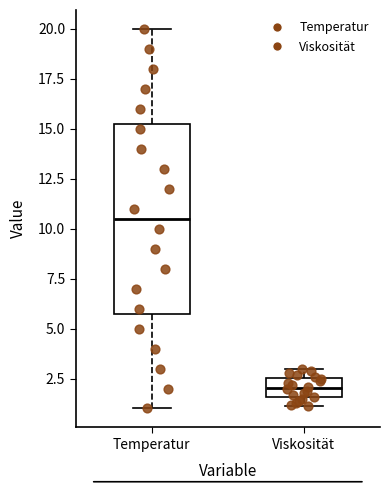

Reading left to right, transcribe this box plot: for each box, give where its median line is, the range the box spans, and where its two whiskers end, as read against the y-axis. The values are not printed on the chart, so give them approximately, as read against the axis.

Temperatur: median 10.5, box 6.0 to 15.5, whiskers 1.0 to 20.0
Viskosität: median 2.0, box 1.5 to 2.5, whiskers 1.0 to 3.0